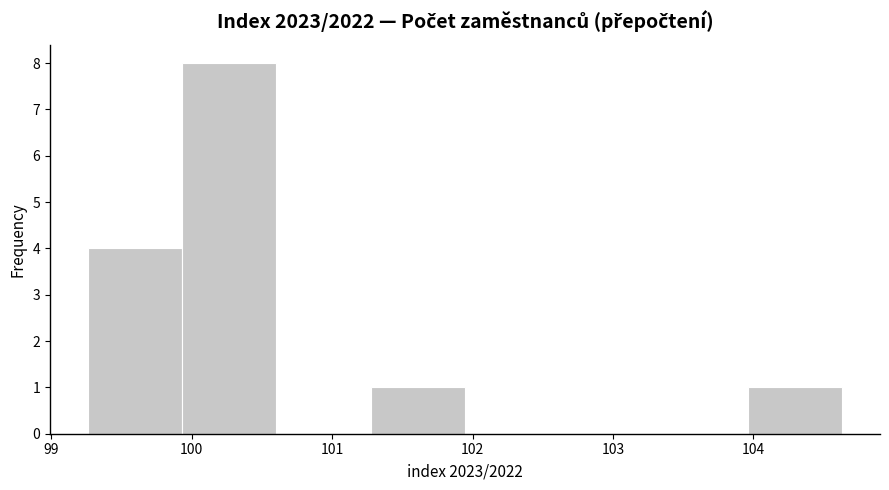

Over which range of the x-axis is the bar tallest?

99.9 to 100.6